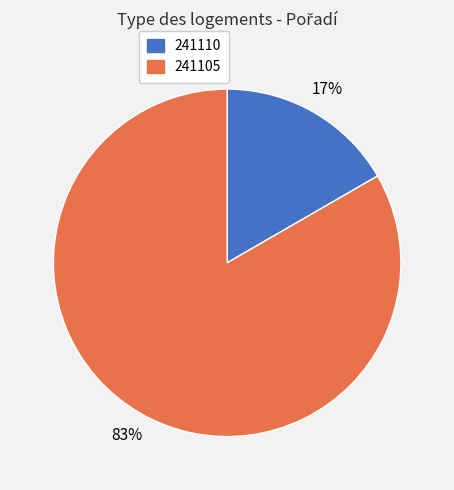

The 241110 slice represents 17% of the pie. True or false?

True